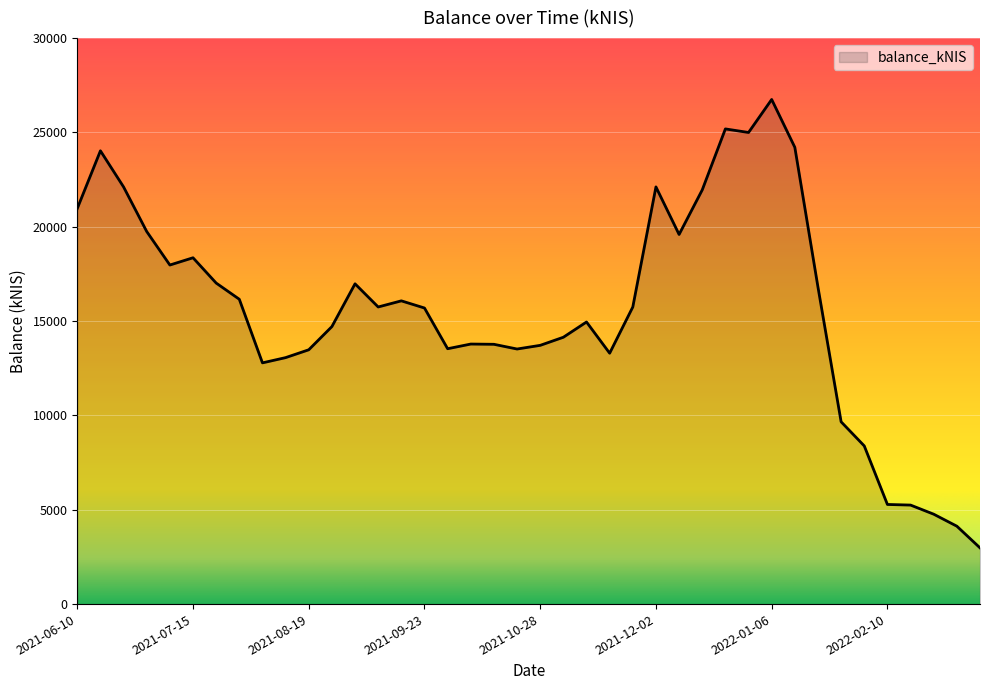

Count the number of data series in this chart.

1